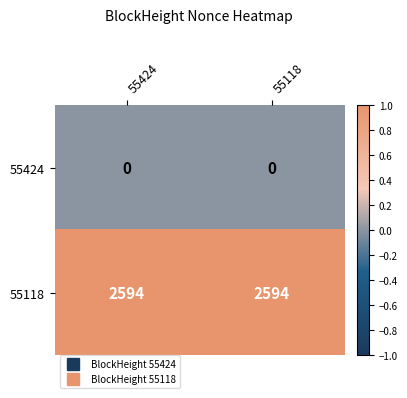

At 55118, list the series in order from largest to smallest.

55118, 55424